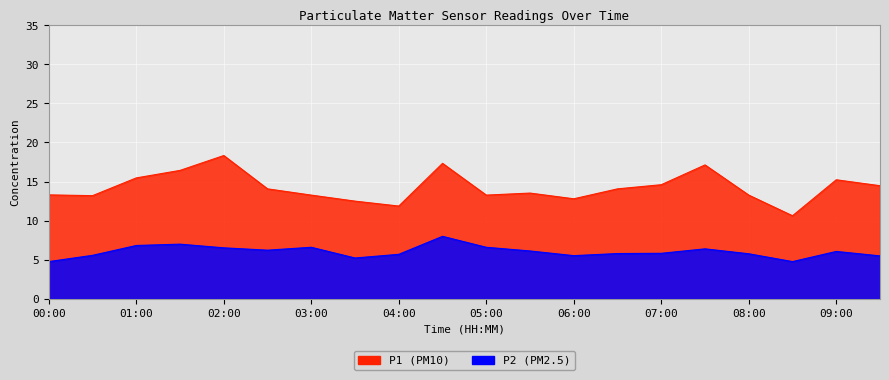

What is the total value across all series at 01:30?

23.4